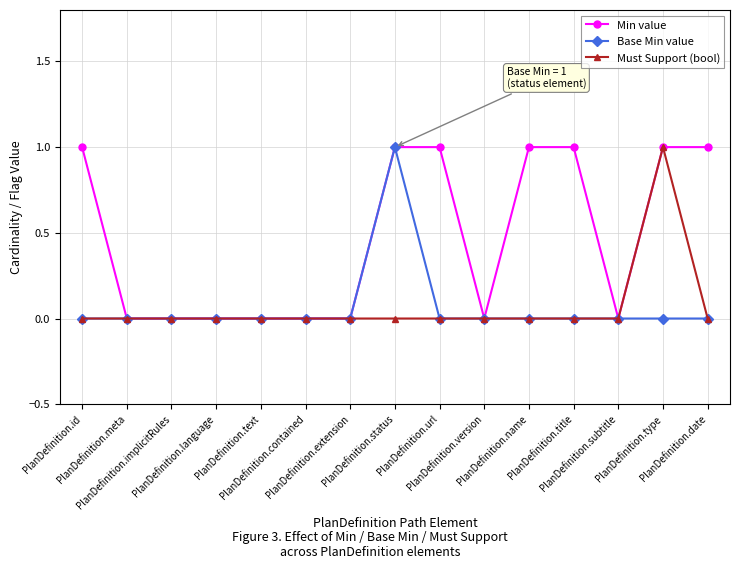

Does the chart have visible grid lines?

Yes